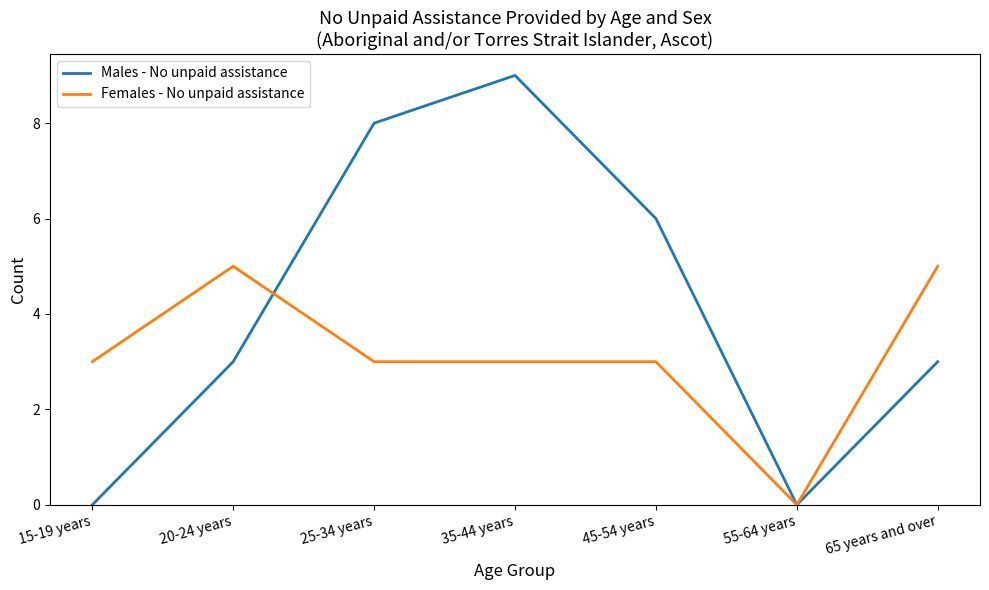

How many lines are shown in the chart?

2